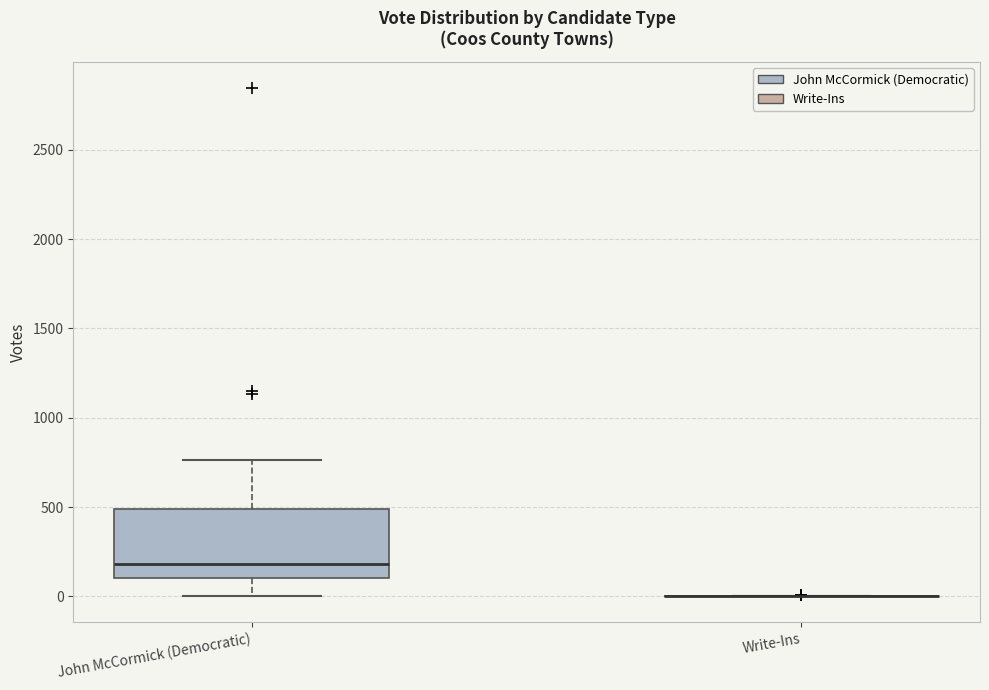

Reading left to right, read every box against the y-axis: the position of its median line, the range the box covers, and the ends of its whiskers. The values are not printed on the chart, so give them approximately, as read against the axis.

John McCormick (Democratic): median 200, box 100 to 500, whiskers 0 to 750
Write-Ins: box collapsed to a line at 0, whiskers 0 to 0